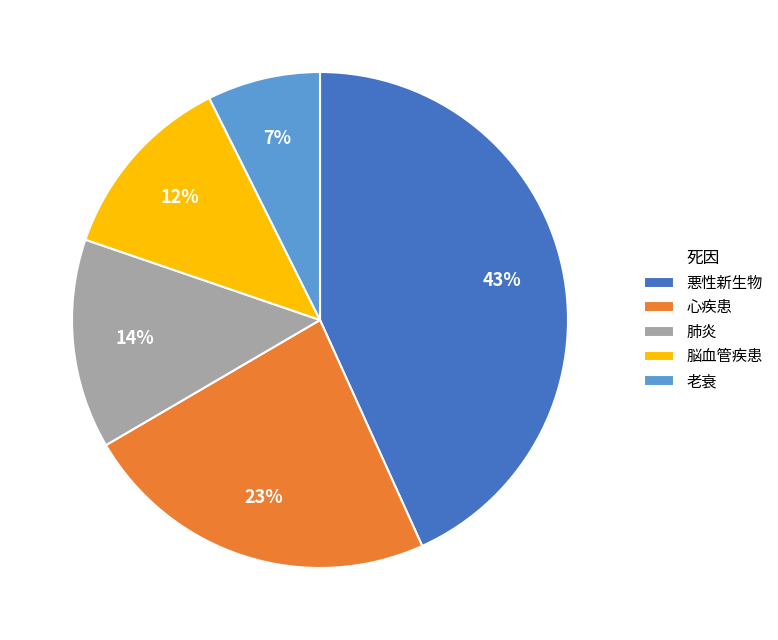

To the nearest percent, what percentage of the pie is 肺炎?

14%